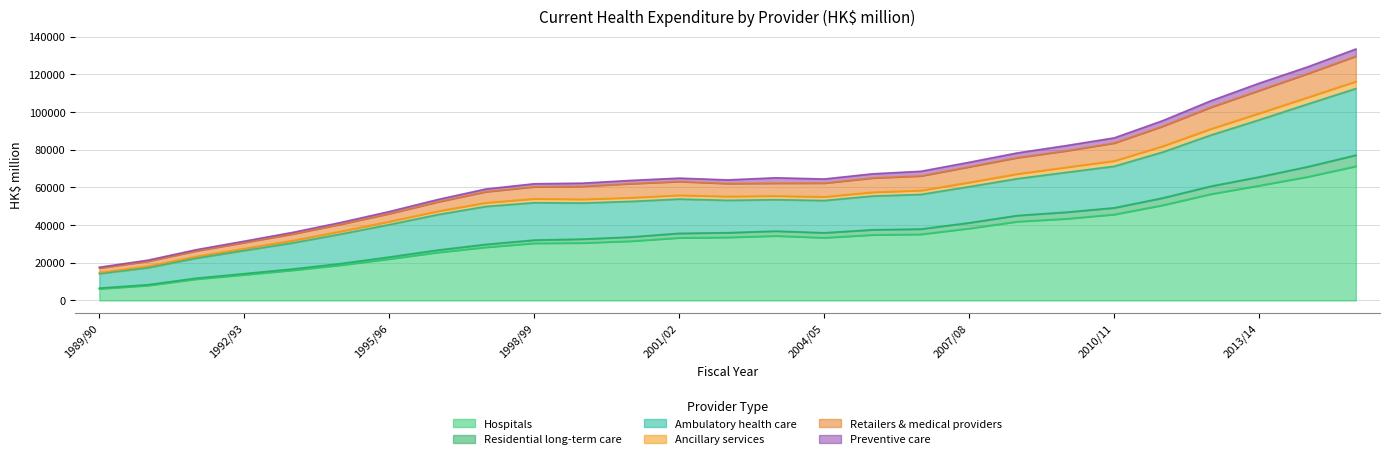

What is the minimum value shown in the chart?

6195